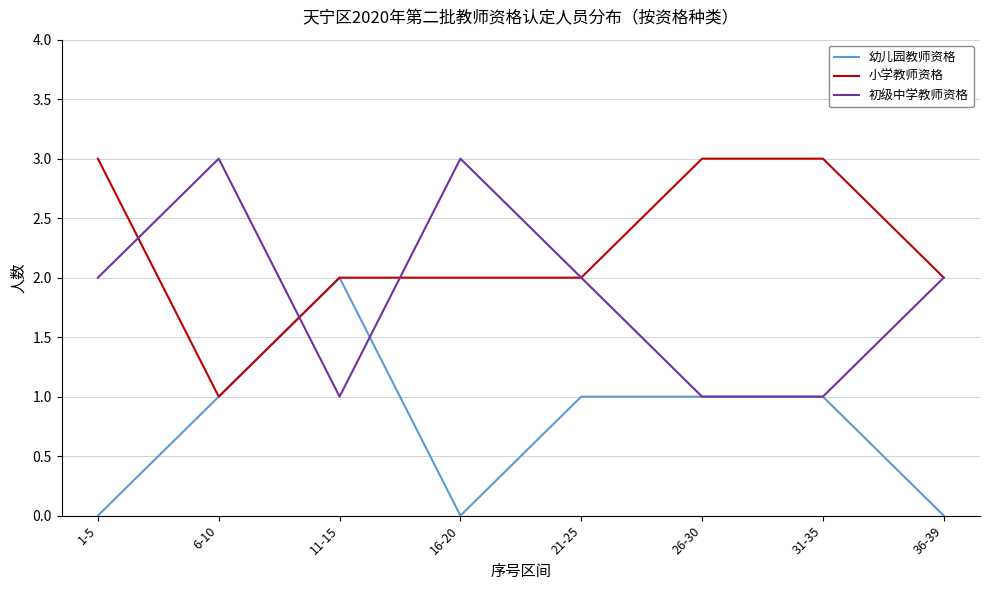

What is the highest value of the 小学教师资格 series?

3